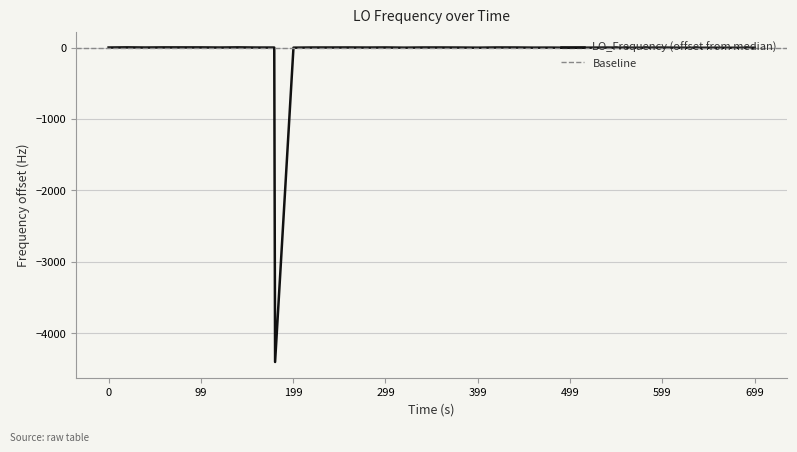

What is the average value?

-110.4